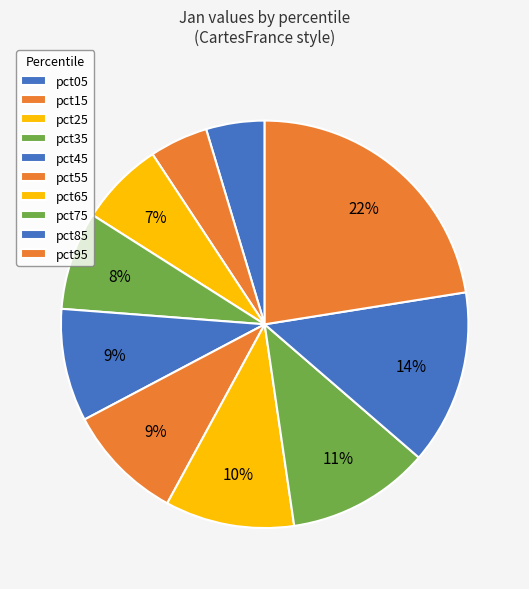

What is the smallest slice in the pie chart?

pct15